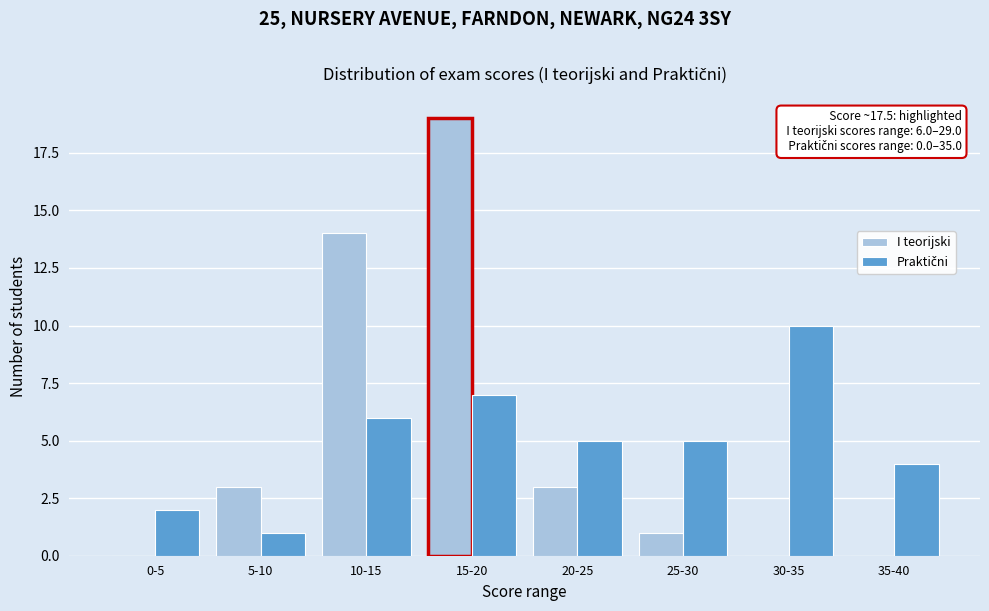

What is the total value across all series at 35-40?

4